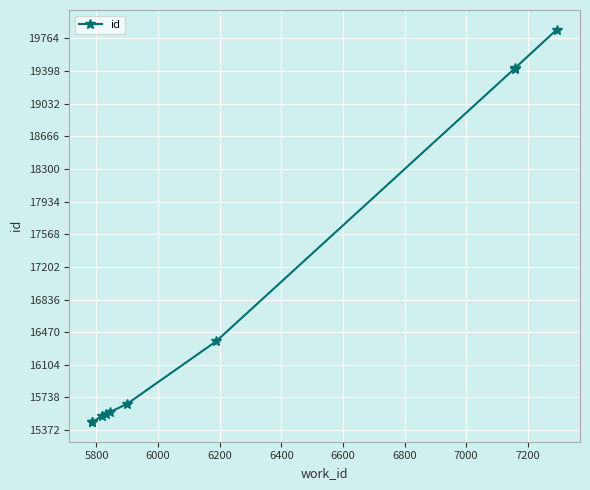

What is the maximum value shown in the chart?

19863